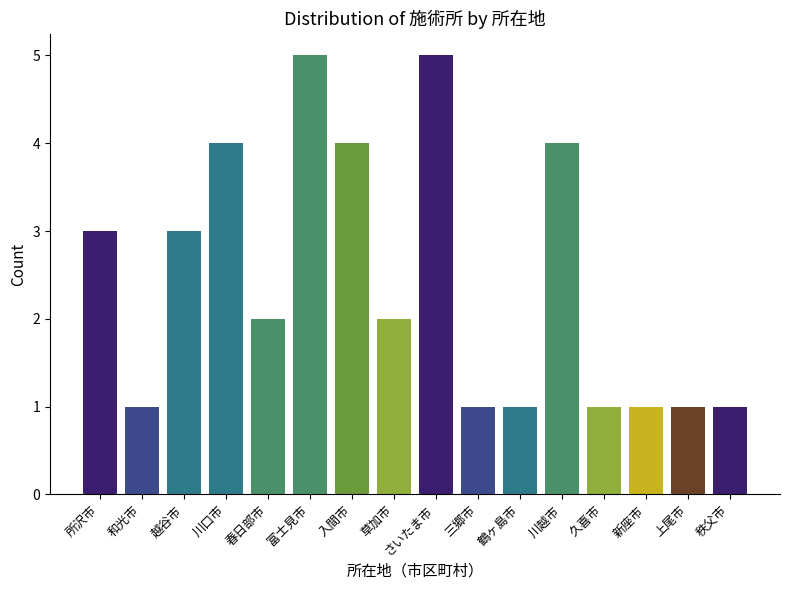

What is the ratio of the value at 上尾市 to the value at 三郷市?

1.0